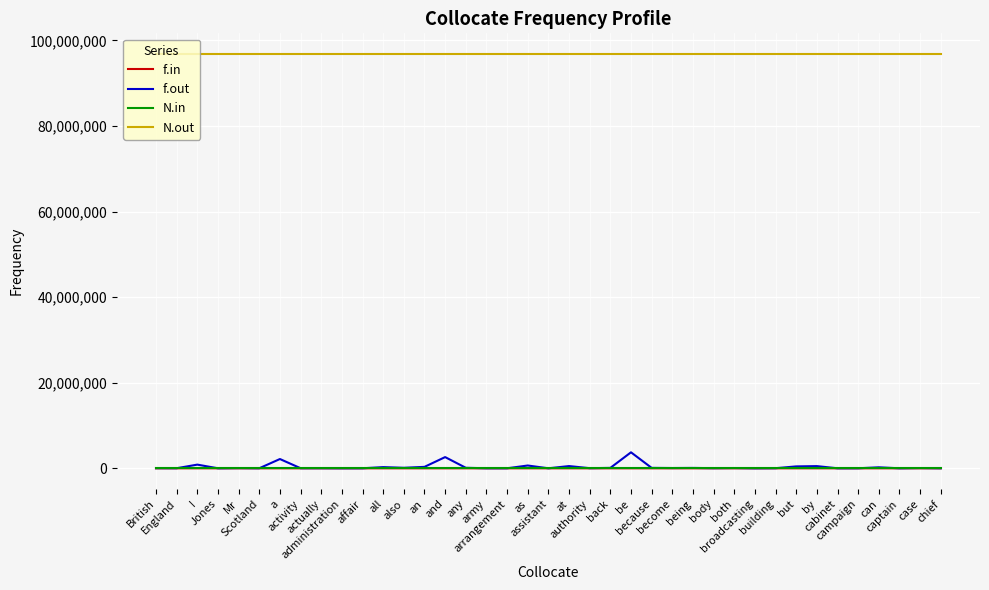

What is the label of the 27th point from the right?

also